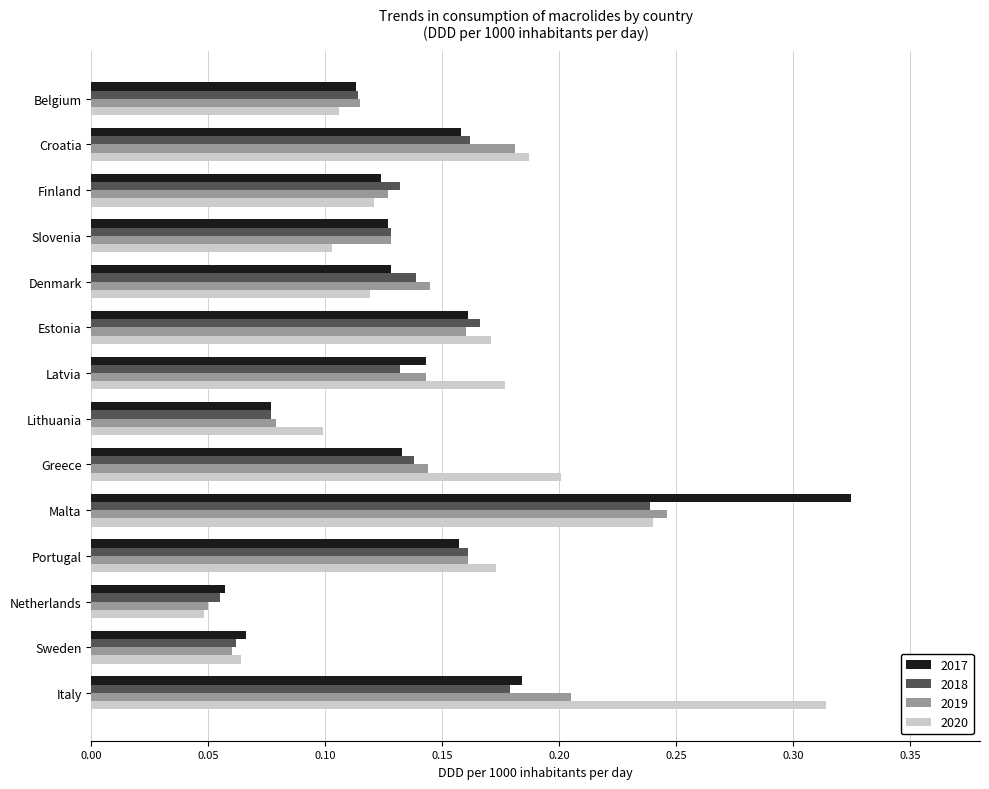

Which series changed the most between Slovenia and Estonia?

2020